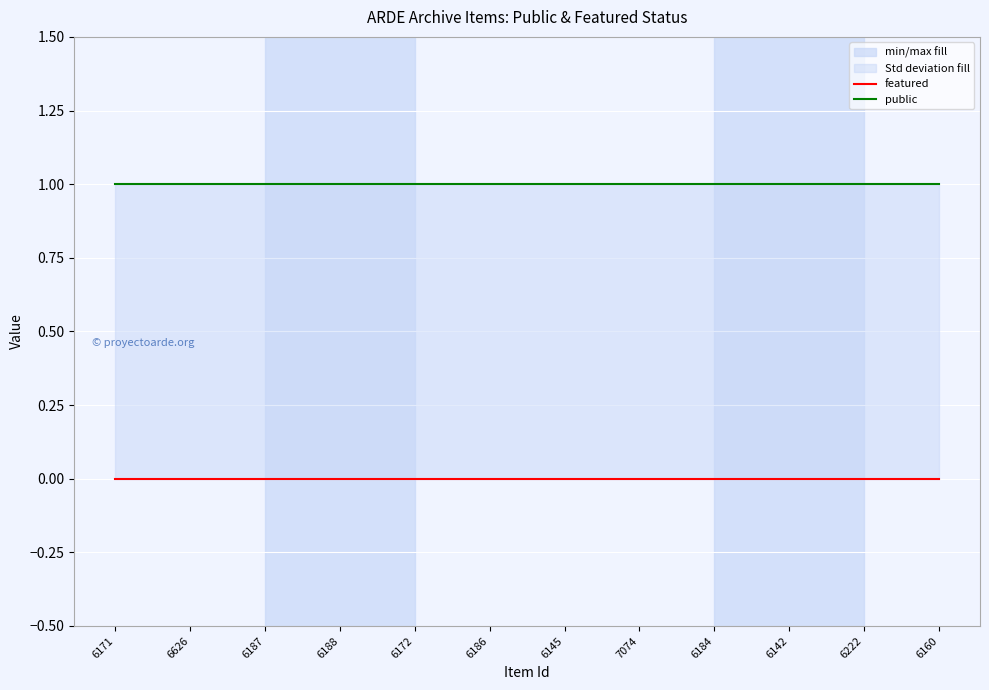

List the series in order of their overall mean, lowest first.

featured, public